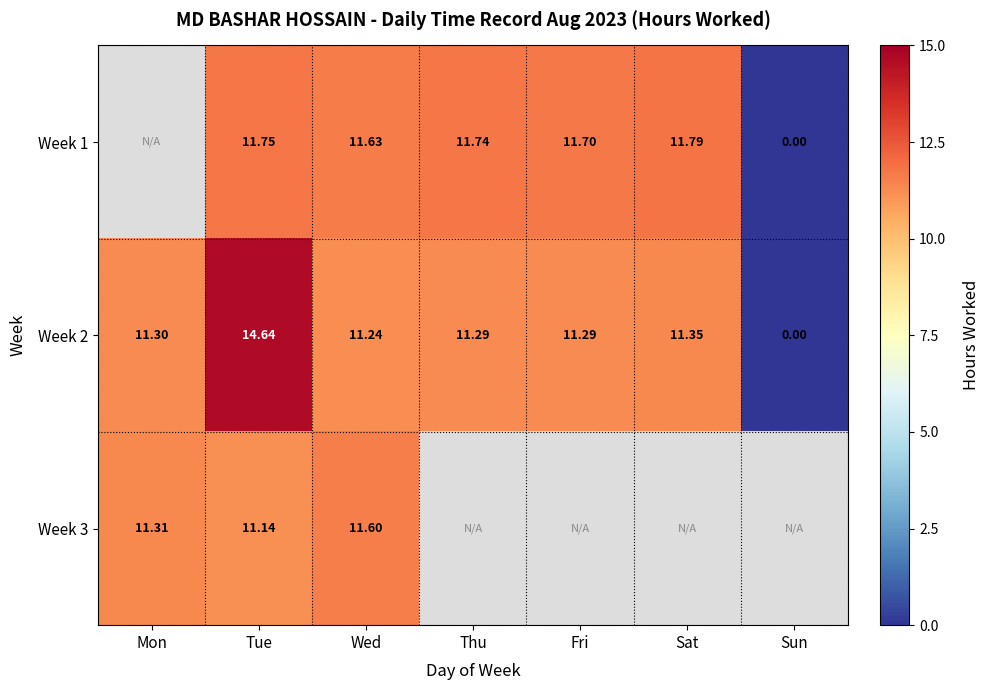

How many distinct data groups are displayed?

3